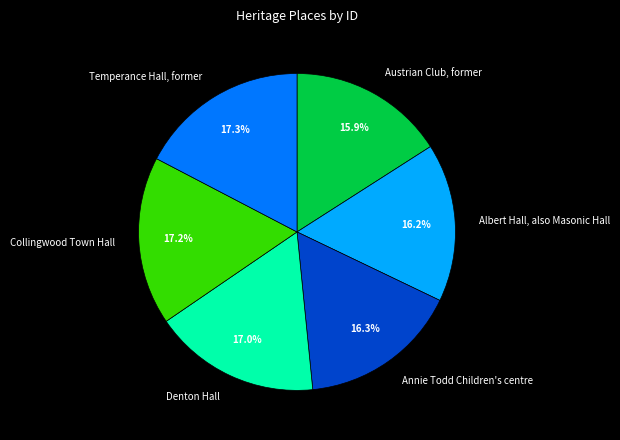

Combined, what portion of the pie is Denton Hall and Collingwood Town Hall?

34.2%